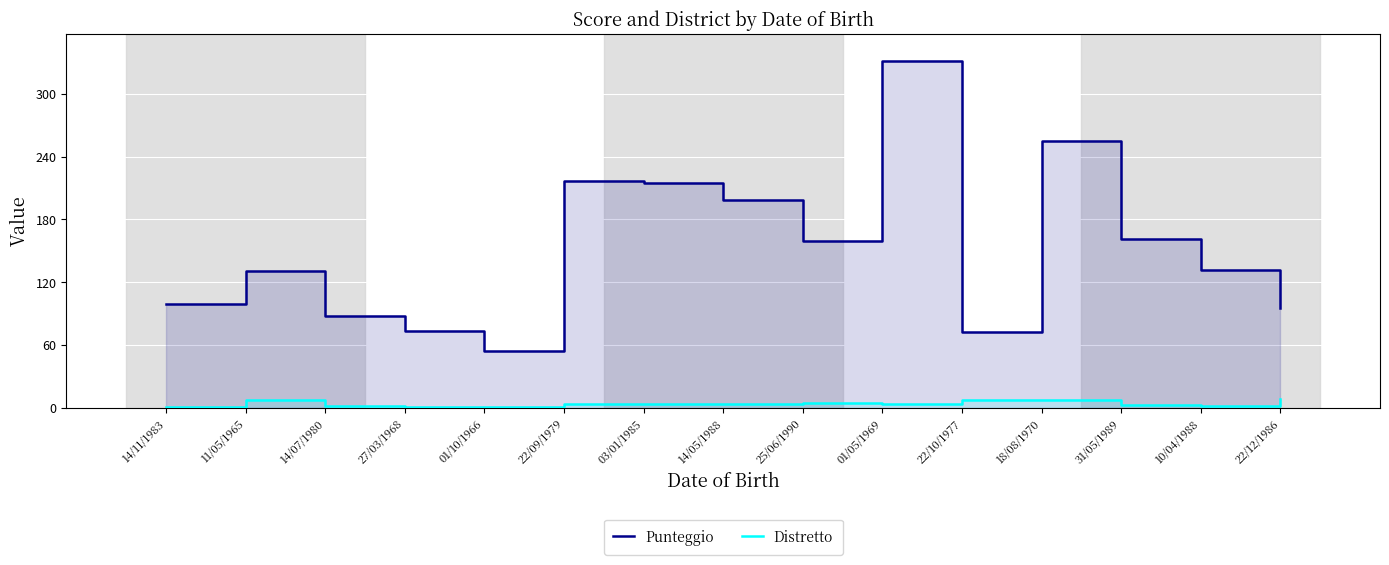

Count the number of categories in the chart.

15